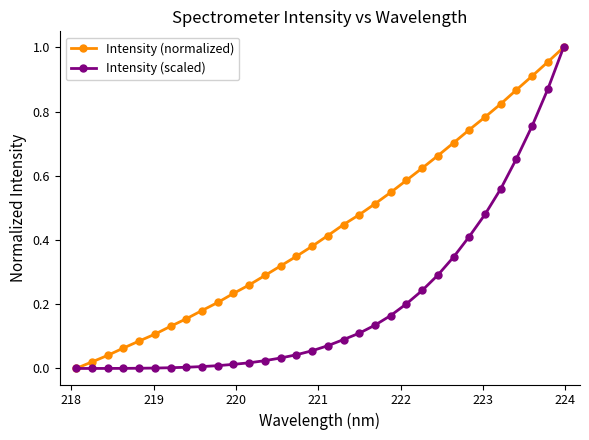

Which series has the largest total across all categories?

Intensity (normalized)